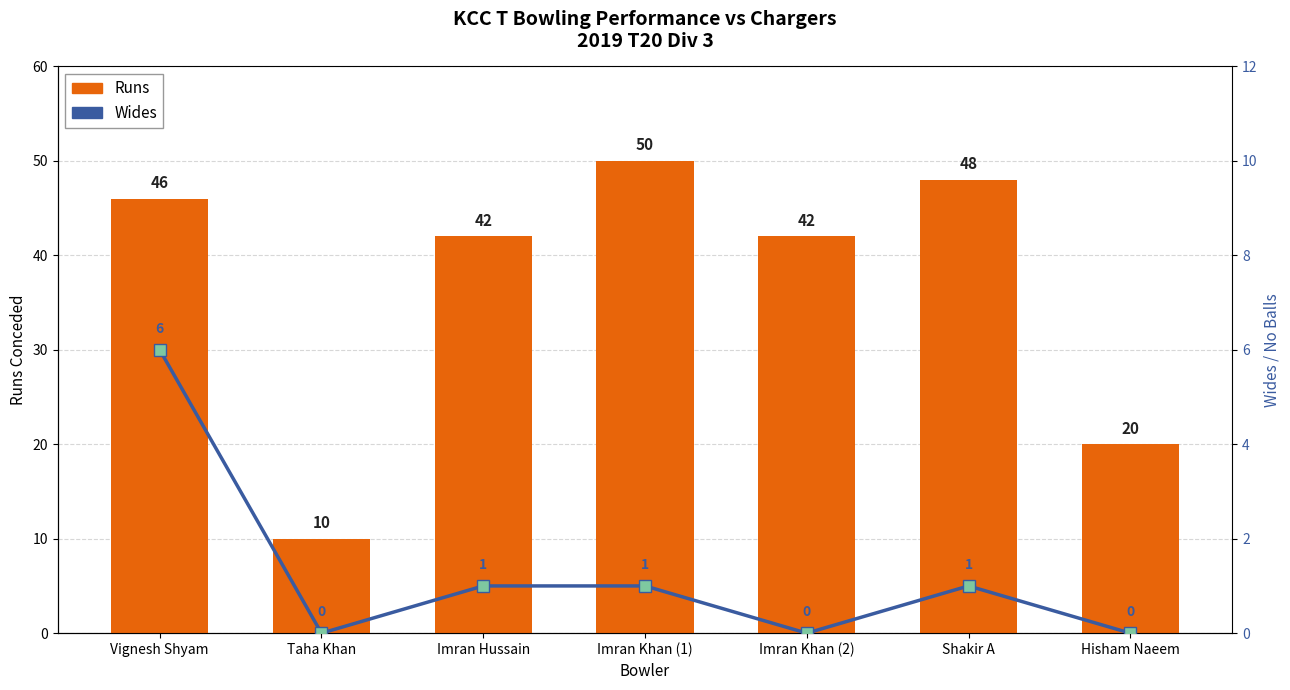

True or false: Wides has a value of -3 at Taha Khan.

False